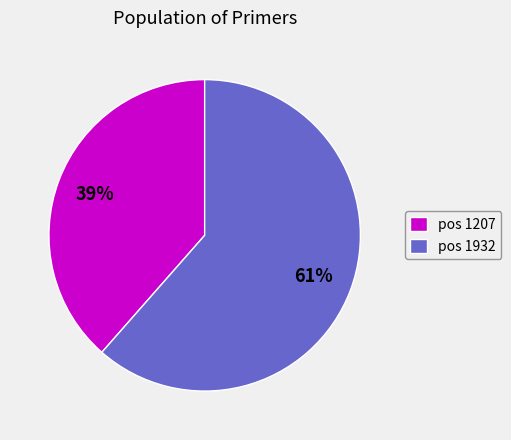

How many segments does this pie chart have?

2